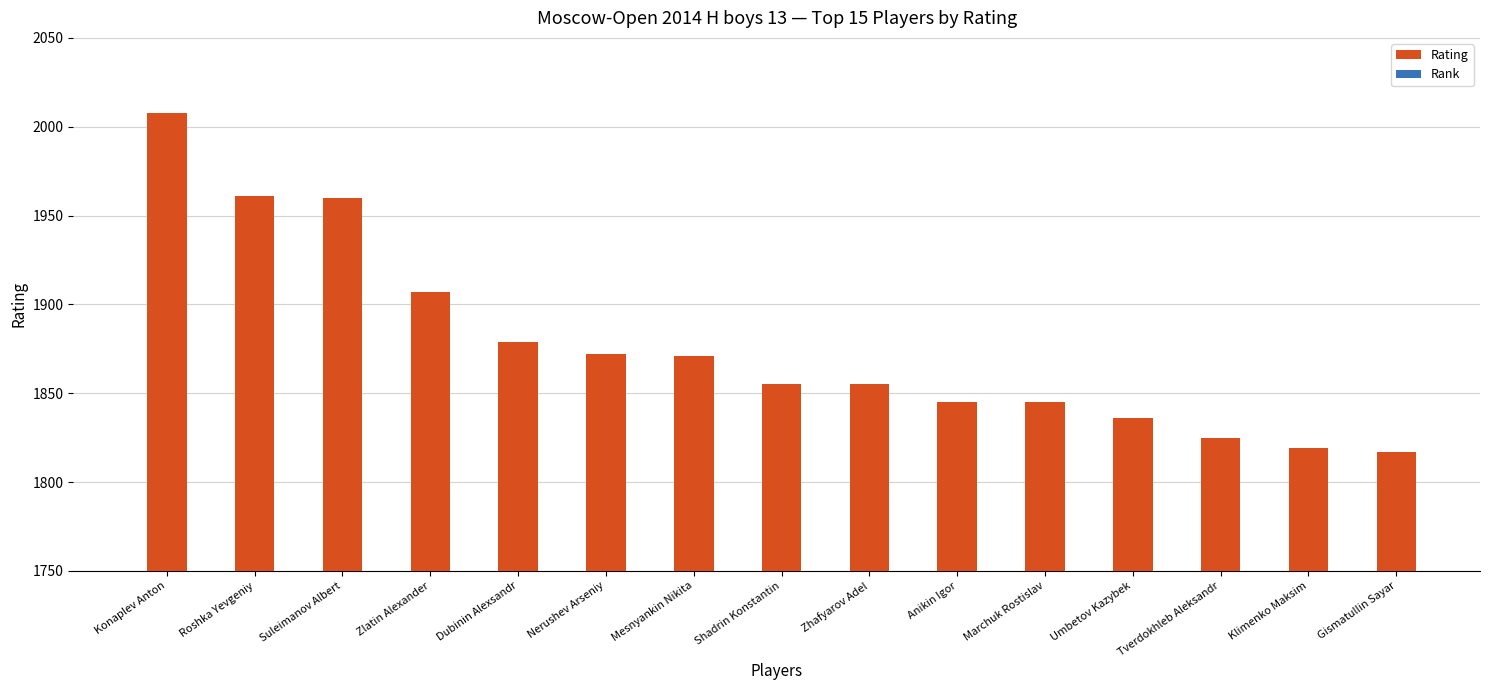

List the series in order of their peak value, lowest first.

Rank, Rating